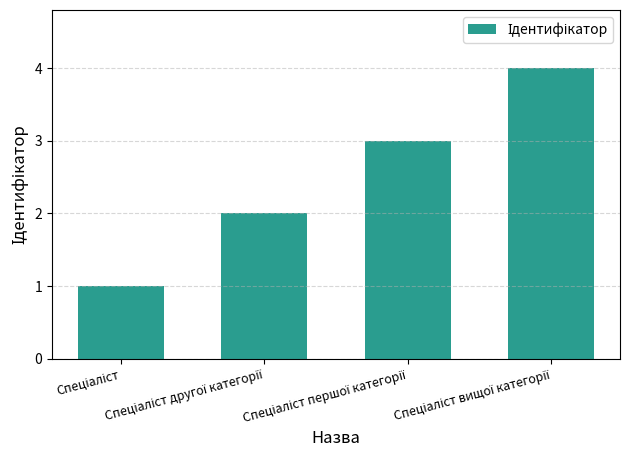

What is the difference between the maximum and minimum values?

3